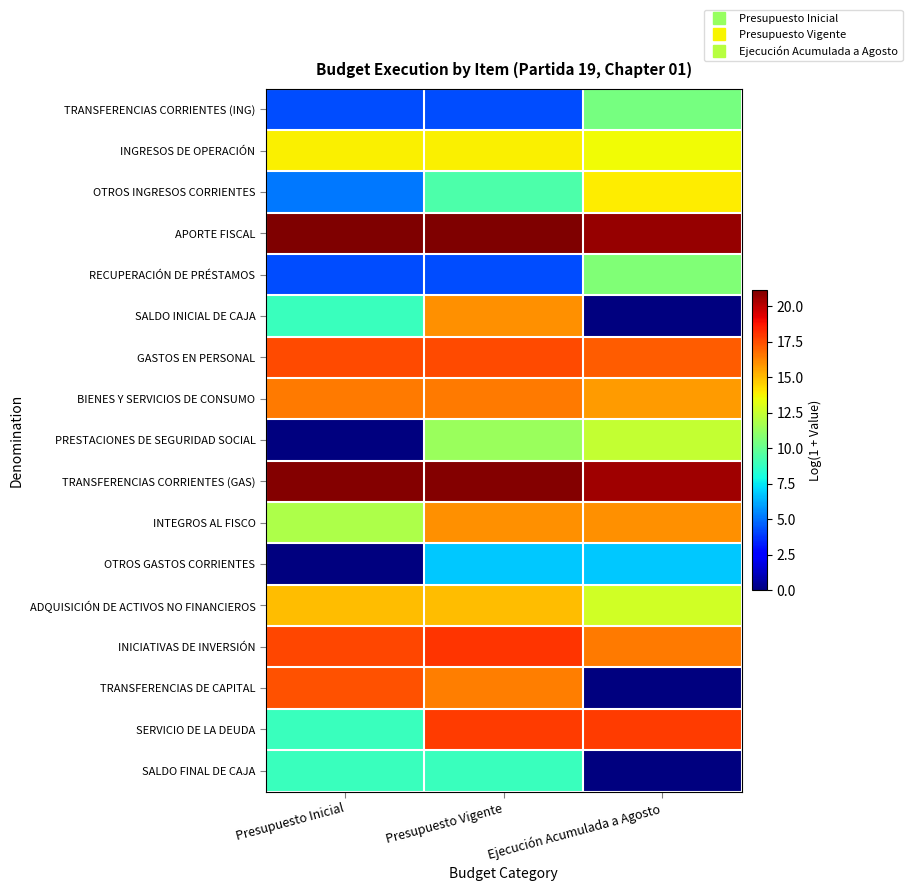

Reading left to right, extract all data points from this chart.

TRANSFERENCIAS CORRIENTES (ING): Presupuesto Inicial=4.3	Presupuesto Vigente=4.3	Ejecución Acumulada a Agosto=10.5
INGRESOS DE OPERACIÓN: Presupuesto Inicial=13.8	Presupuesto Vigente=13.8	Ejecución Acumulada a Agosto=13.6
OTROS INGRESOS CORRIENTES: Presupuesto Inicial=5.2	Presupuesto Vigente=9.4	Ejecución Acumulada a Agosto=13.9
APORTE FISCAL: Presupuesto Inicial=21.1	Presupuesto Vigente=21.1	Ejecución Acumulada a Agosto=20.6
RECUPERACIÓN DE PRÉSTAMOS: Presupuesto Inicial=4.3	Presupuesto Vigente=4.3	Ejecución Acumulada a Agosto=10.7
SALDO INICIAL DE CAJA: Presupuesto Inicial=8.9	Presupuesto Vigente=16.0	Ejecución Acumulada a Agosto=0.0
GASTOS EN PERSONAL: Presupuesto Inicial=17.5	Presupuesto Vigente=17.5	Ejecución Acumulada a Agosto=17.1
BIENES Y SERVICIOS DE CONSUMO: Presupuesto Inicial=16.5	Presupuesto Vigente=16.5	Ejecución Acumulada a Agosto=15.7
PRESTACIONES DE SEGURIDAD SOCIAL: Presupuesto Inicial=0.0	Presupuesto Vigente=11.4	Ejecución Acumulada a Agosto=12.4
TRANSFERENCIAS CORRIENTES (GAS): Presupuesto Inicial=21.0	Presupuesto Vigente=21.0	Ejecución Acumulada a Agosto=20.5
INTEGROS AL FISCO: Presupuesto Inicial=11.9	Presupuesto Vigente=16.0	Ejecución Acumulada a Agosto=16.0
OTROS GASTOS CORRIENTES: Presupuesto Inicial=0.0	Presupuesto Vigente=6.8	Ejecución Acumulada a Agosto=6.8
ADQUISICIÓN DE ACTIVOS NO FINANCIEROS: Presupuesto Inicial=15.0	Presupuesto Vigente=15.0	Ejecución Acumulada a Agosto=12.8
INICIATIVAS DE INVERSIÓN: Presupuesto Inicial=17.6	Presupuesto Vigente=18.0	Ejecución Acumulada a Agosto=16.5
TRANSFERENCIAS DE CAPITAL: Presupuesto Inicial=17.4	Presupuesto Vigente=16.4	Ejecución Acumulada a Agosto=0.0
SERVICIO DE LA DEUDA: Presupuesto Inicial=8.9	Presupuesto Vigente=17.9	Ejecución Acumulada a Agosto=17.9
SALDO FINAL DE CAJA: Presupuesto Inicial=8.9	Presupuesto Vigente=8.9	Ejecución Acumulada a Agosto=0.0